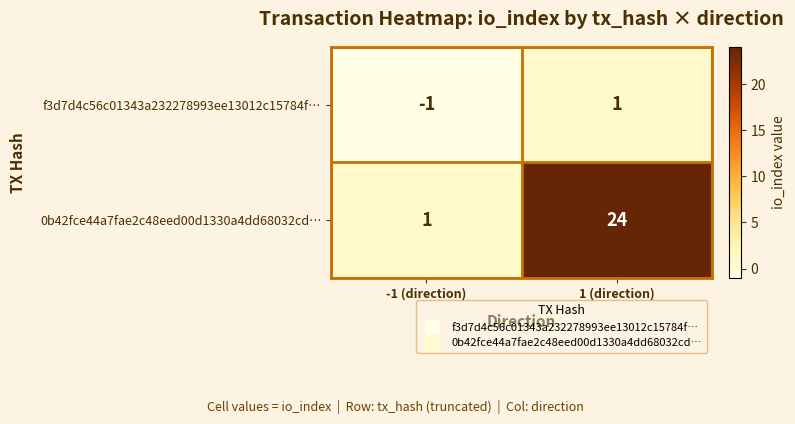

What is the difference between the maximum and minimum values in the 0b42fce44a7fae2c48eed00d1330a4dd68032cd… series?

23